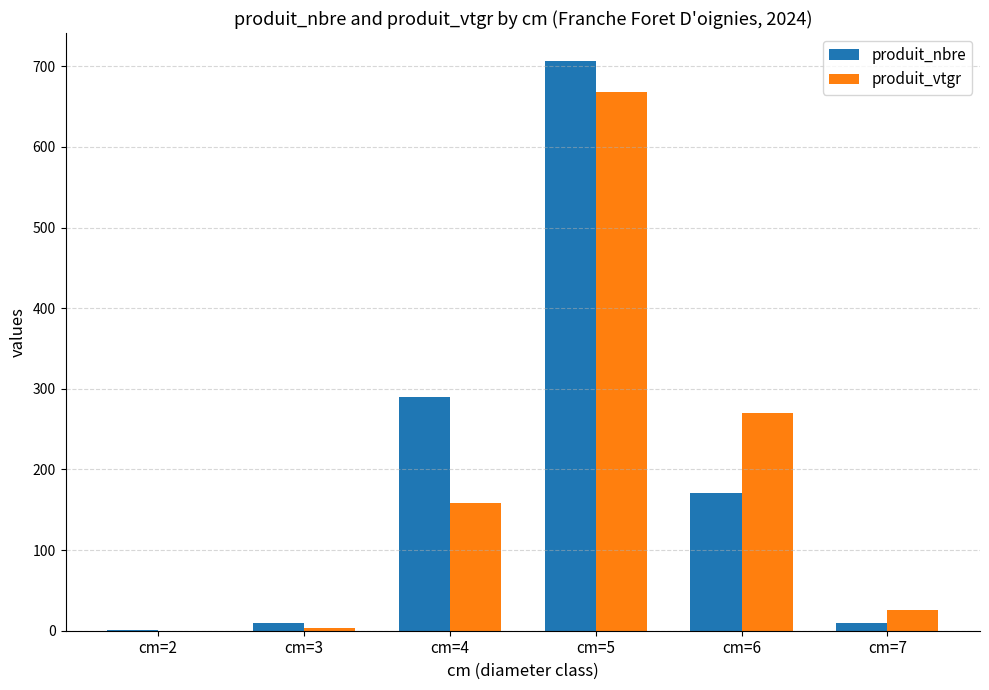

Which series changed the most between cm=4 and cm=7?

produit_nbre